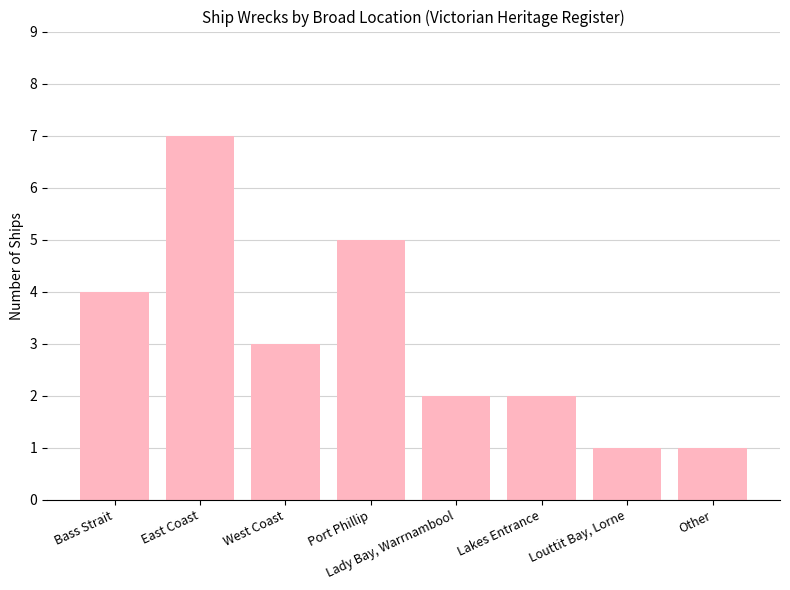

What is the sum of all values?

25